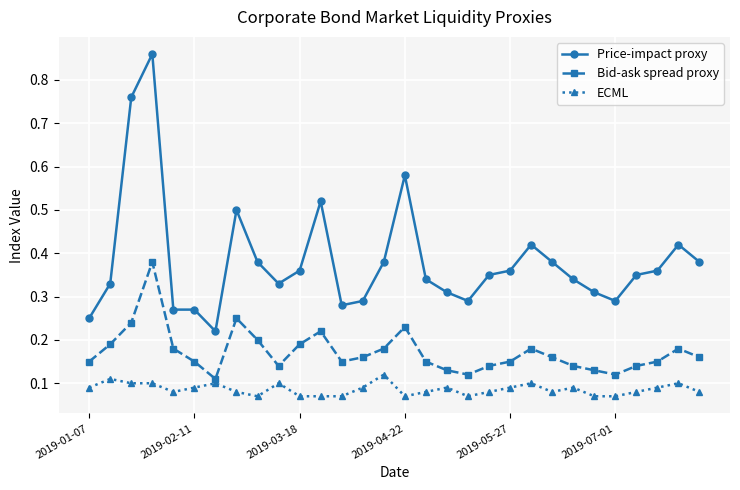

True or false: Price-impact proxy and Bid-ask spread proxy cross at least once.

False